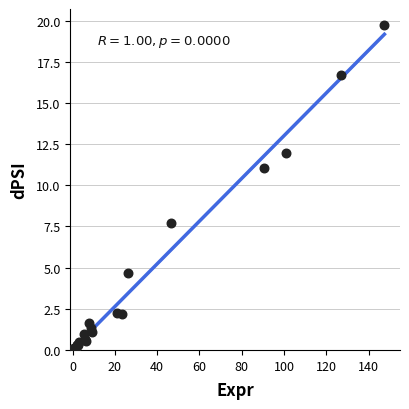

What Y value in the scatter plot is closest to 9?

7.7